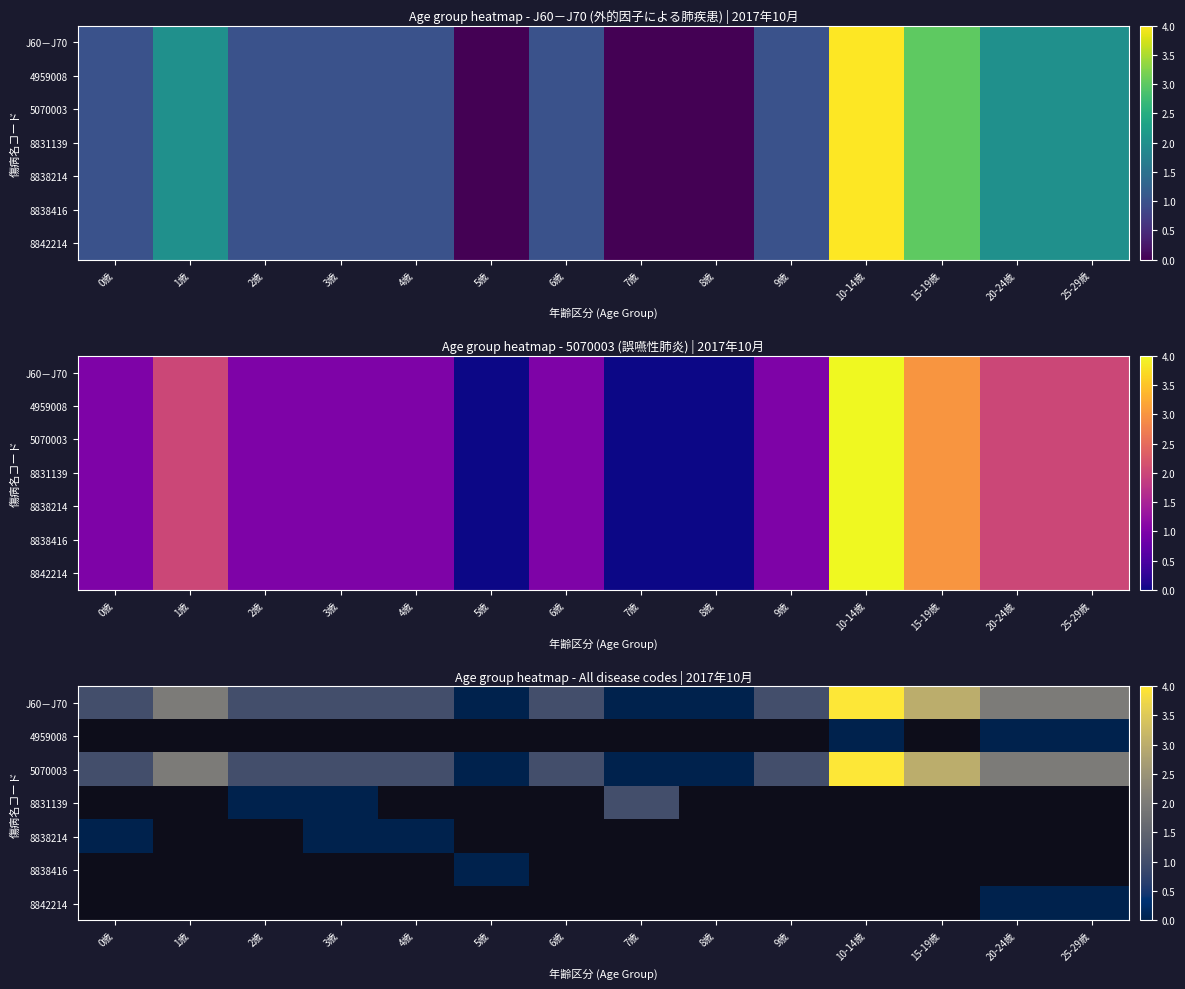

What is the difference between the maximum and minimum values in the 5070003 series?

4.0